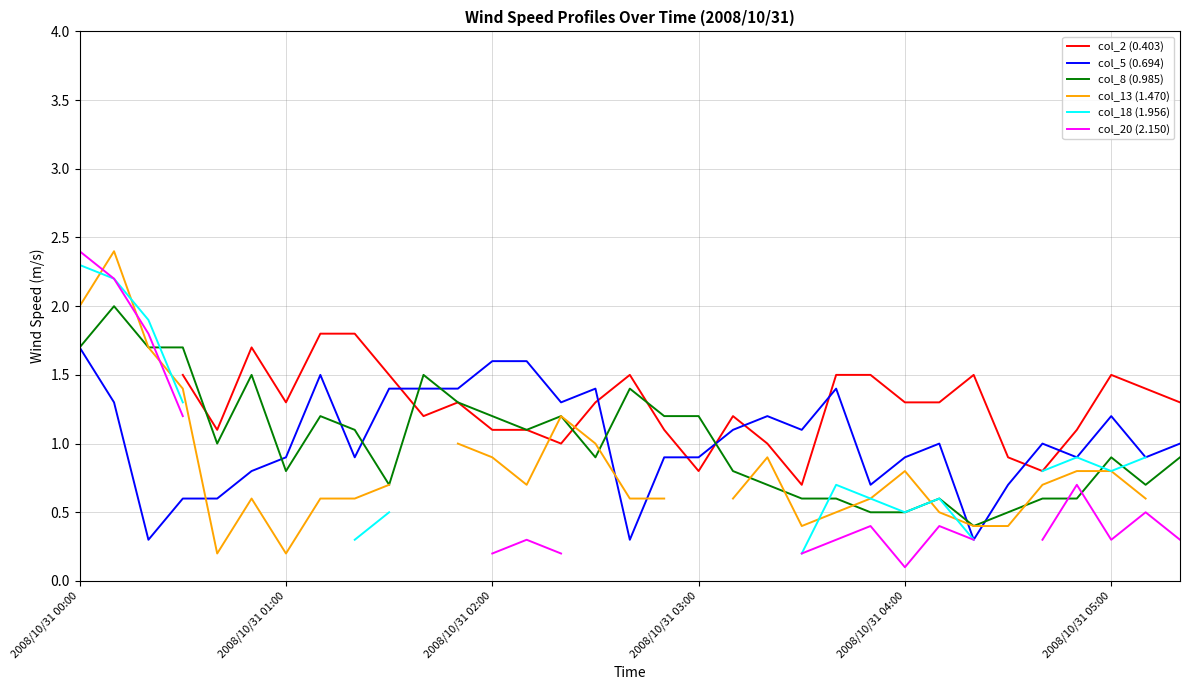

How many data points in col_2 (0.403) are above 1?

24